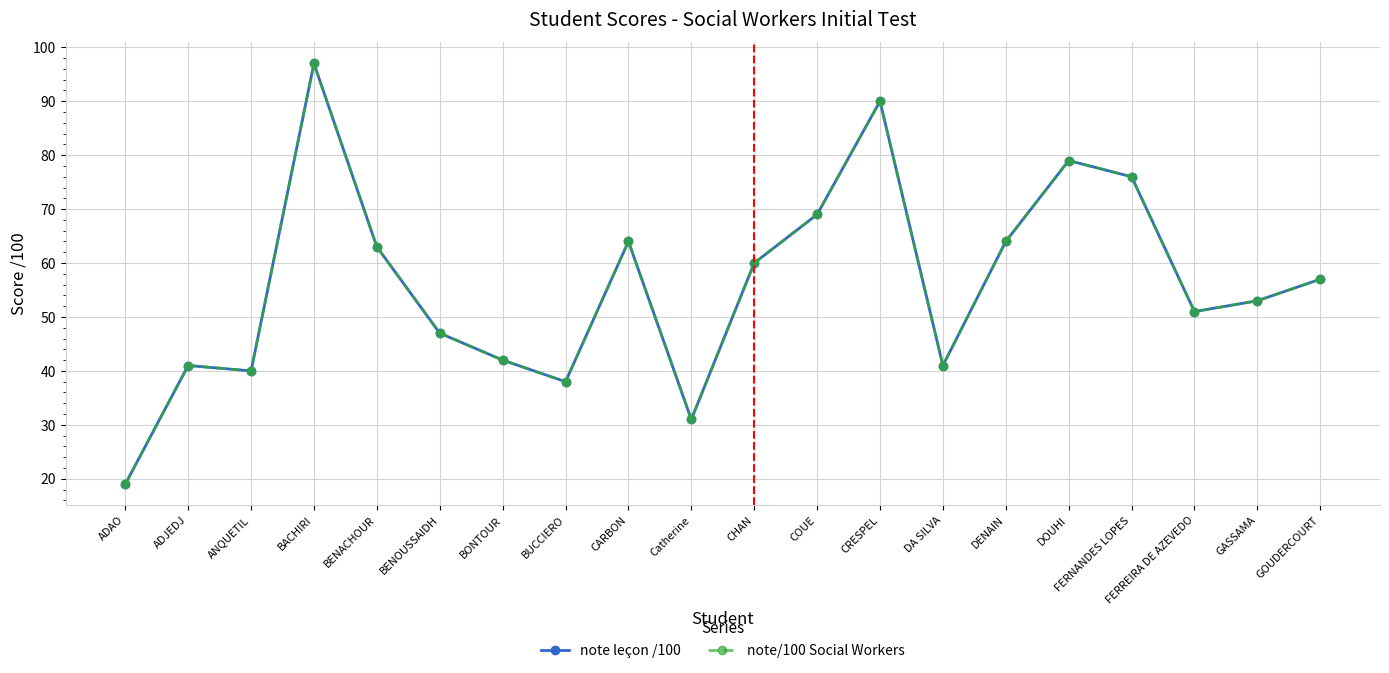

Is the value of note/100 Social Workers at GASSAMA greater than the value of note leçon /100 at BONTOUR?

Yes